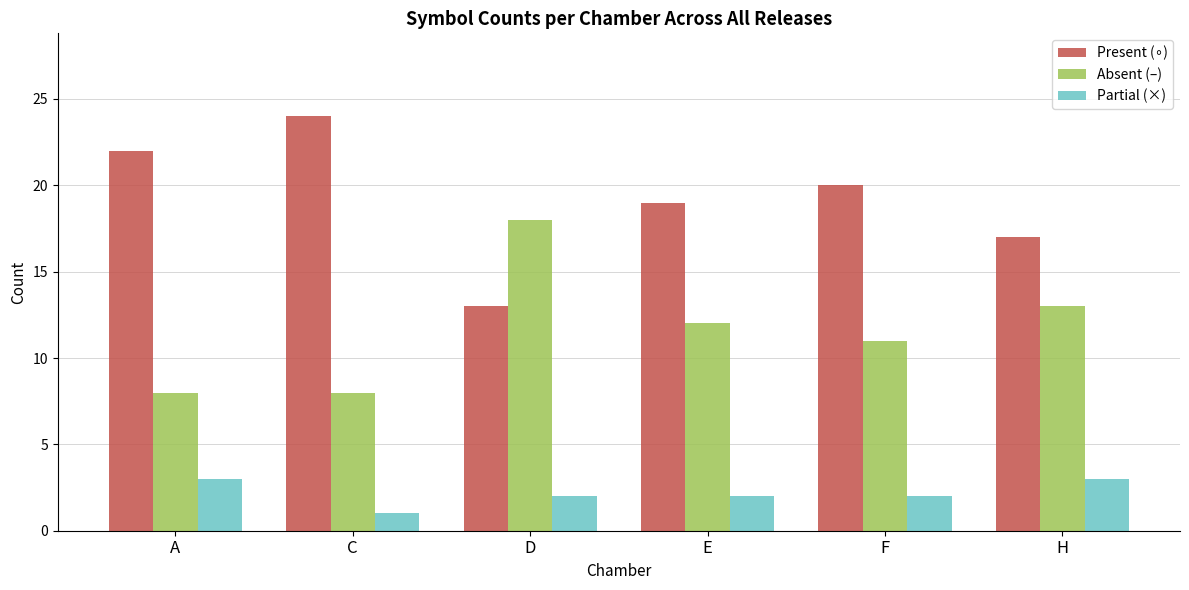

Is it true that Partial (×) equals 3 at H?

True